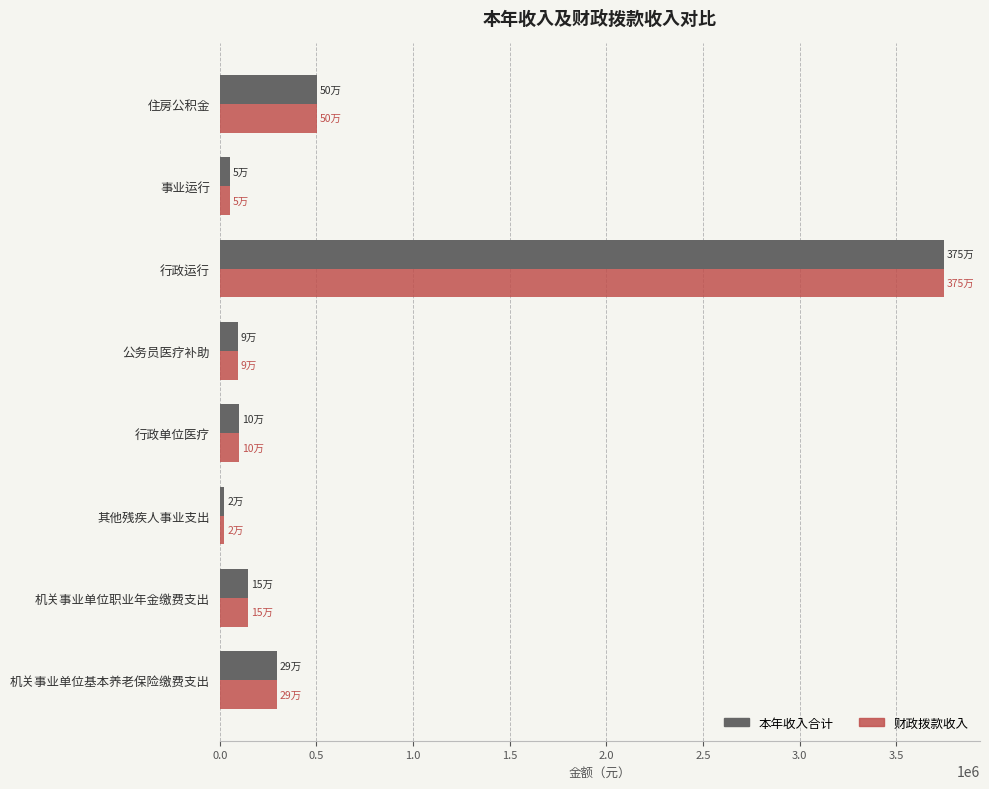

How many categories are shown in the chart?

8